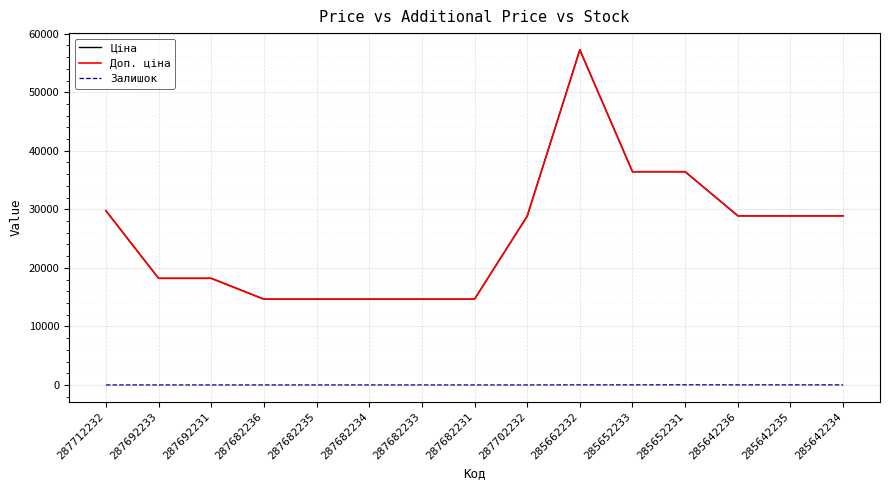

Is this an area chart (filled region under the line)?

No